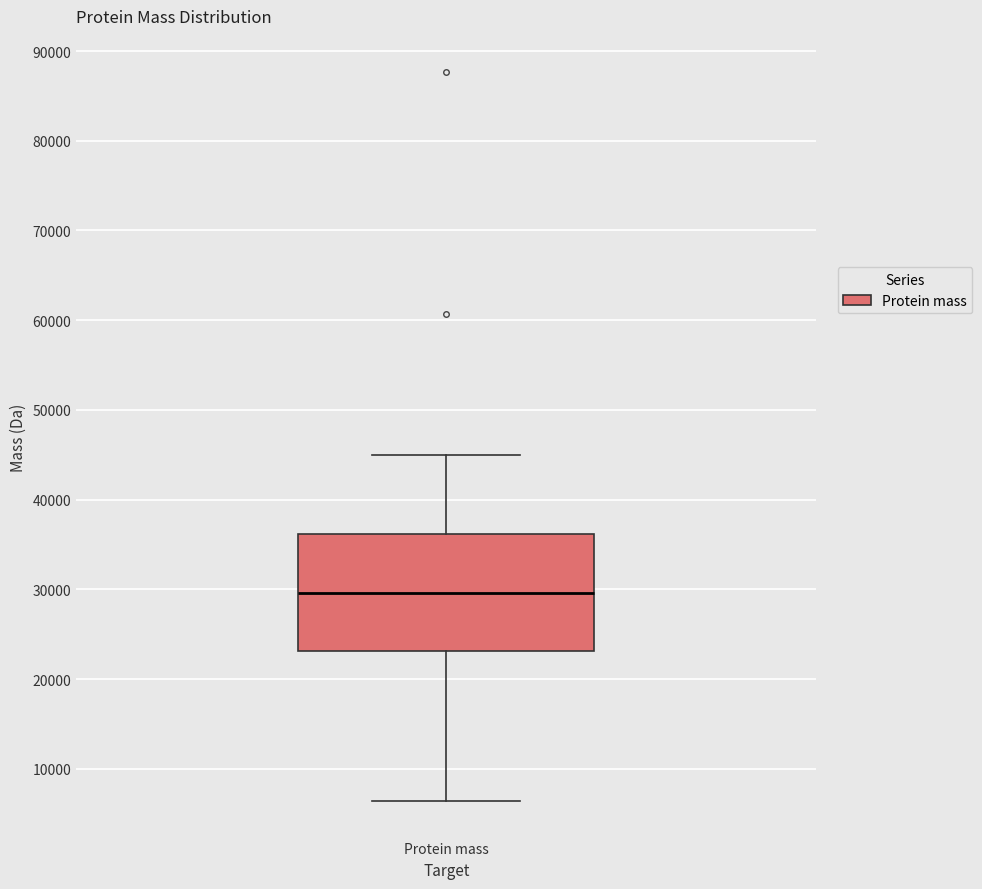

Read this box plot against the y-axis: the position of the median line, the range covered by the box, and the ends of both whiskers. The values are not printed on the chart, so give them approximately, as read against the axis.

median 30000, box 23000 to 36000, whiskers 6000 to 45000